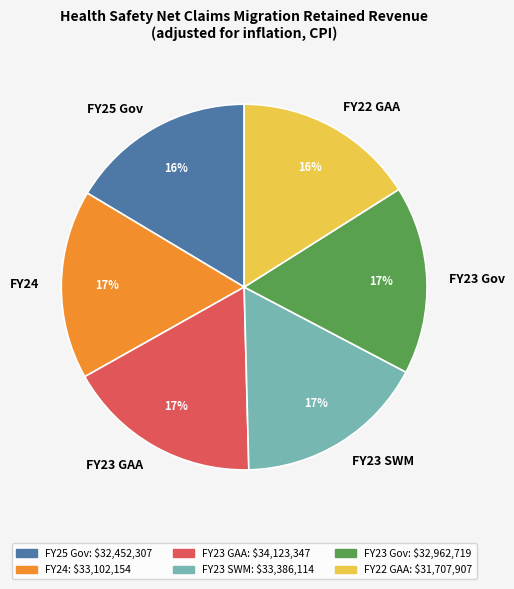

Count the number of slices in the pie.

6